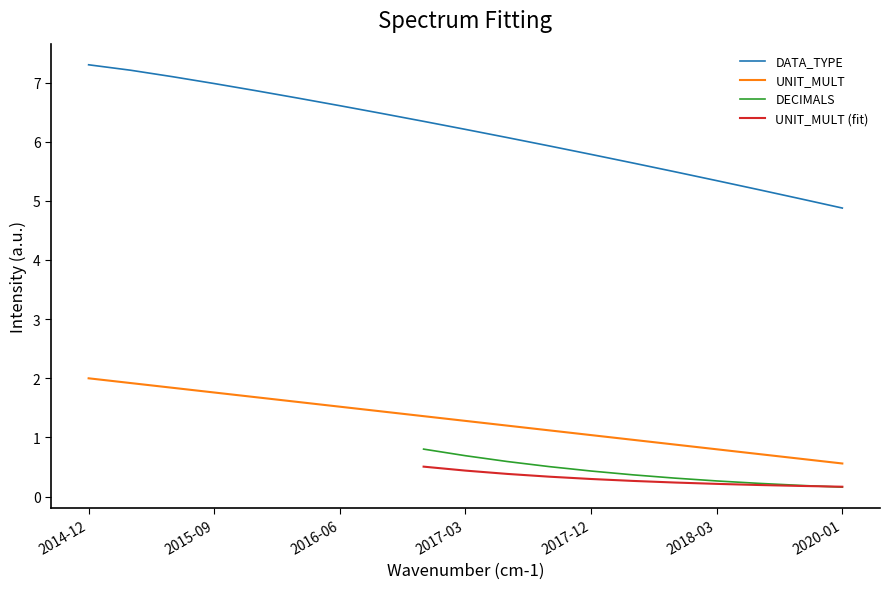

Which label corresponds to the largest value in the chart?

2014-12